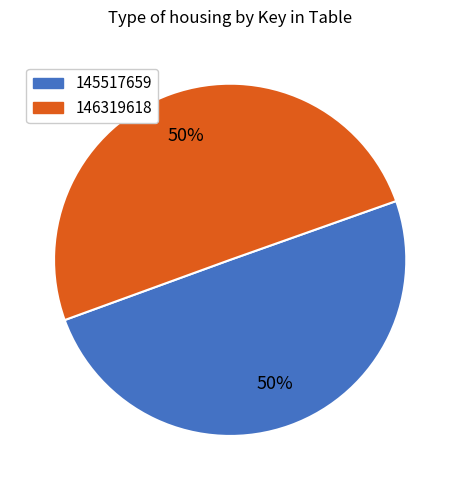

Is it true that 145517659 is 50% of the pie?

True